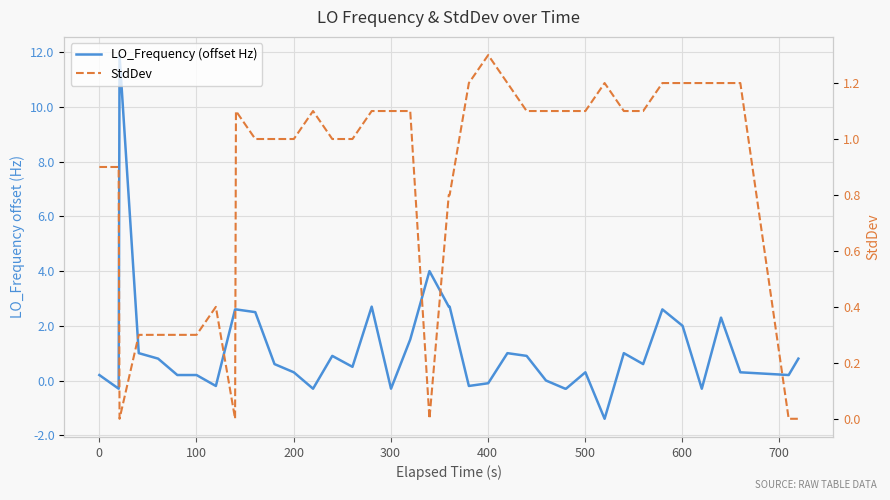

In LO_Frequency (offset Hz), how many points are lower than both neighbors (excluding endpoints)?

10